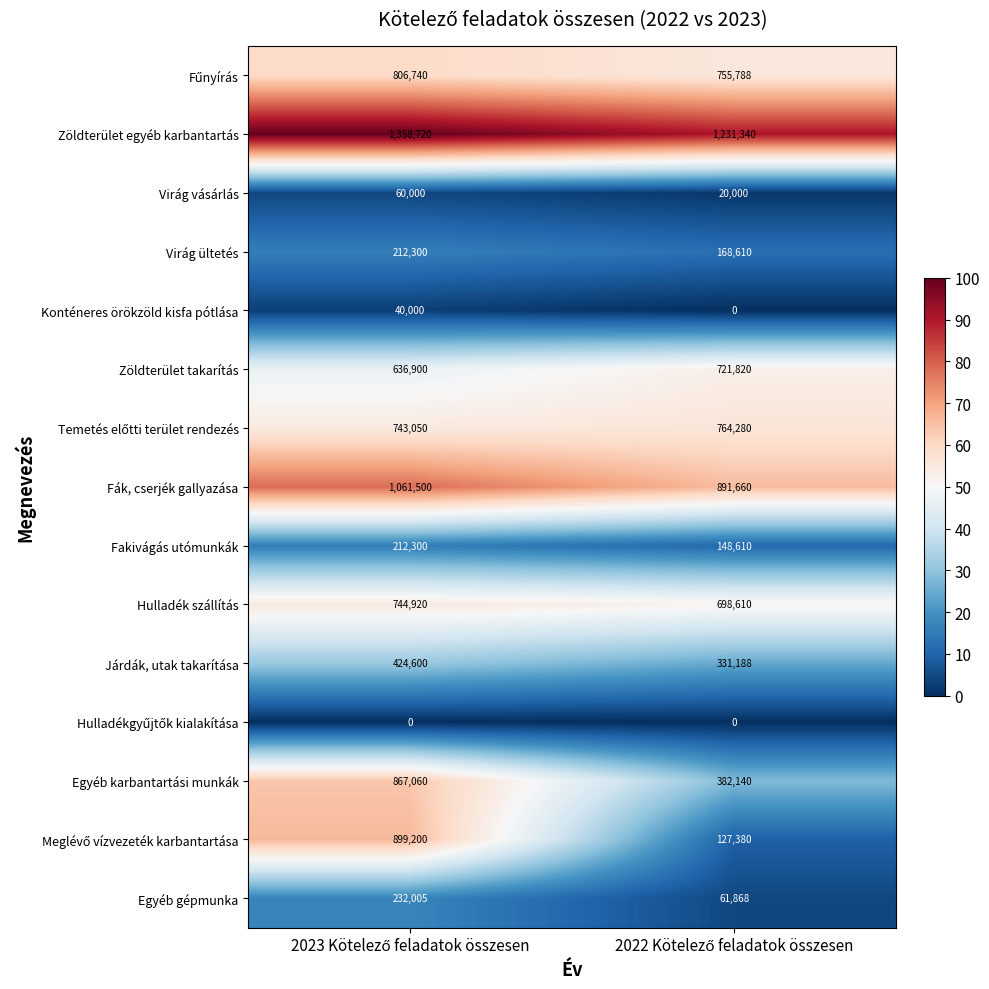

What is the greatest value displayed?

1358720